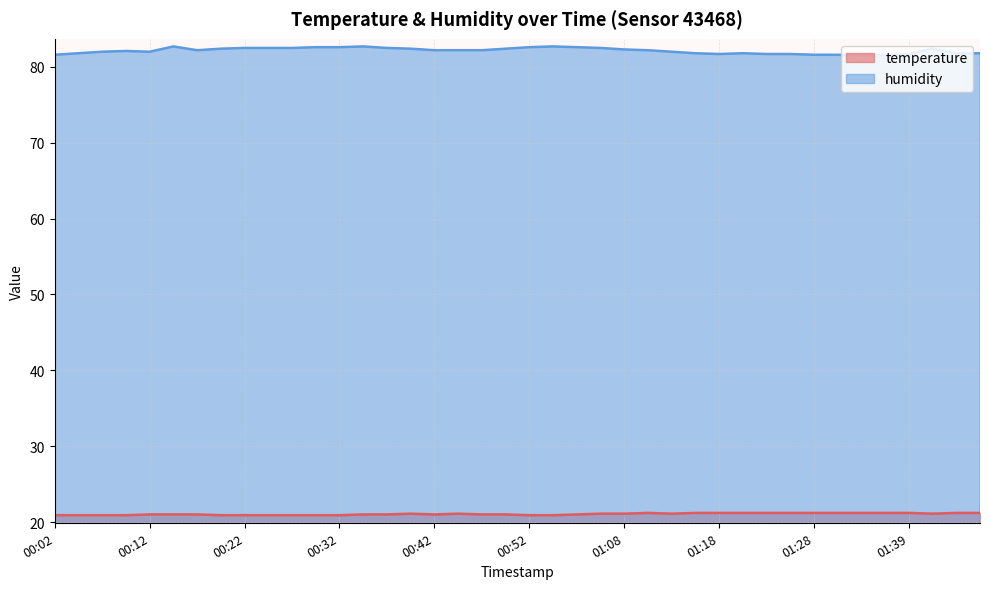

Which series has the largest total across all categories?

humidity